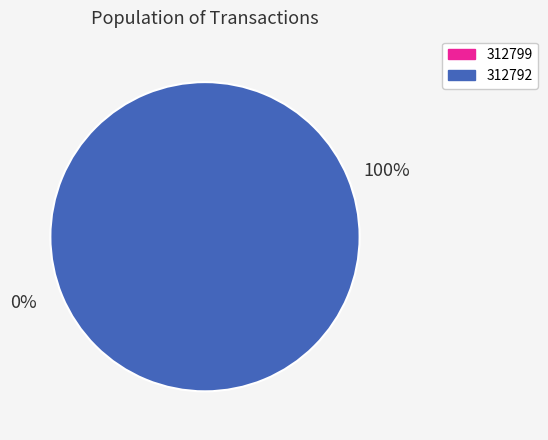

Is 312792 the majority of the pie?

Yes